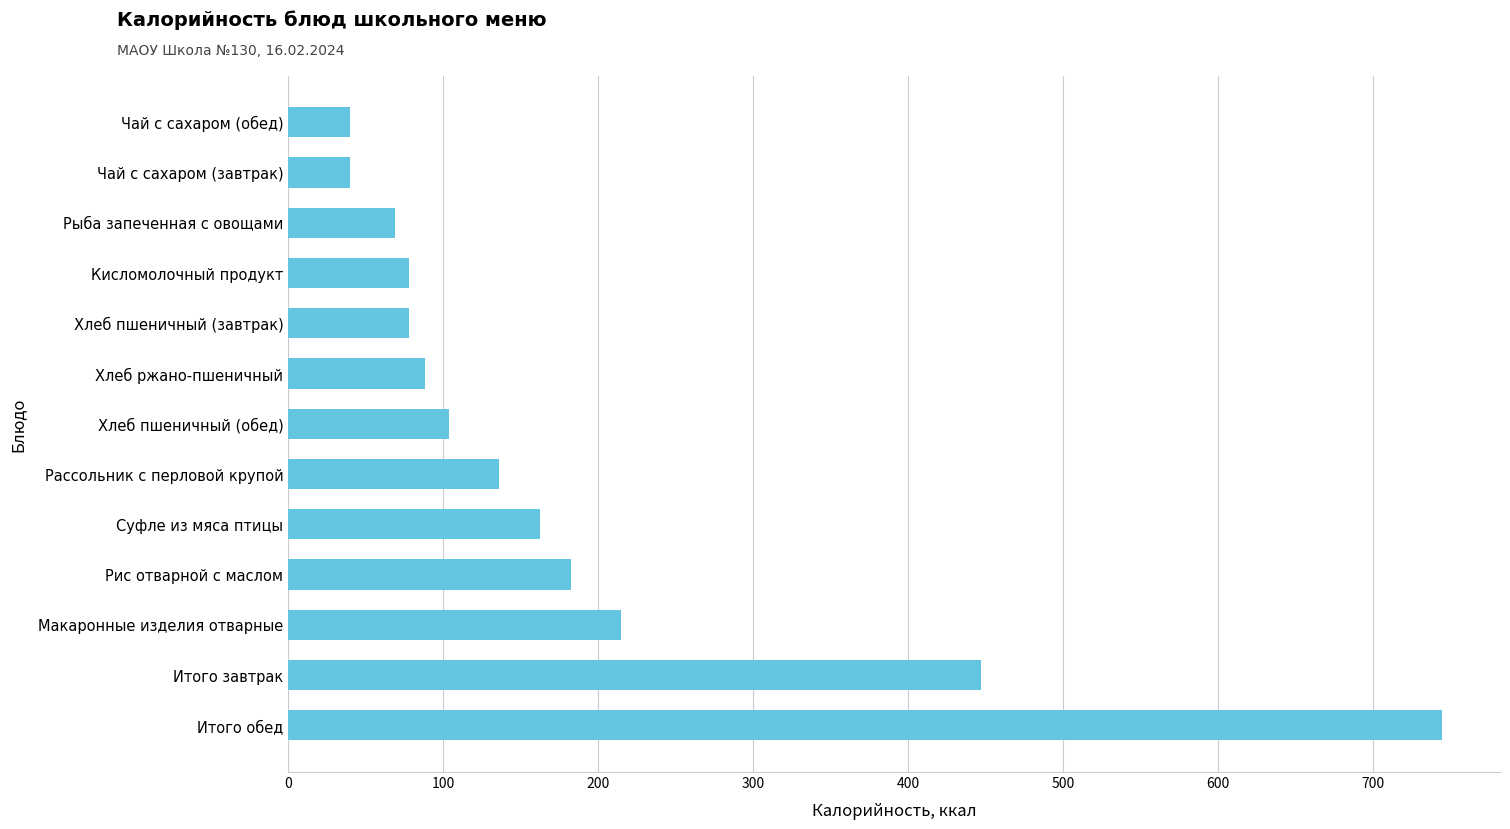

Reading bottom to top, transcribe all the data shown in this chart.

Итого обед=744.6	Итого завтрак=447.1	Макаронные изделия отварные=214.5	Рис отварной с маслом=182.3	Суфле из мяса птицы=162.2	Рассольник с перловой крупой=136.0	Хлеб пшеничный (обед)=104.0	Хлеб ржано-пшеничный=88.0	Хлеб пшеничный (завтрак)=78.0	Кисломолочный продукт=78.0	Рыба запеченная с овощами=69.0	Чай с сахаром (завтрак)=39.9	Чай с сахаром (обед)=39.9